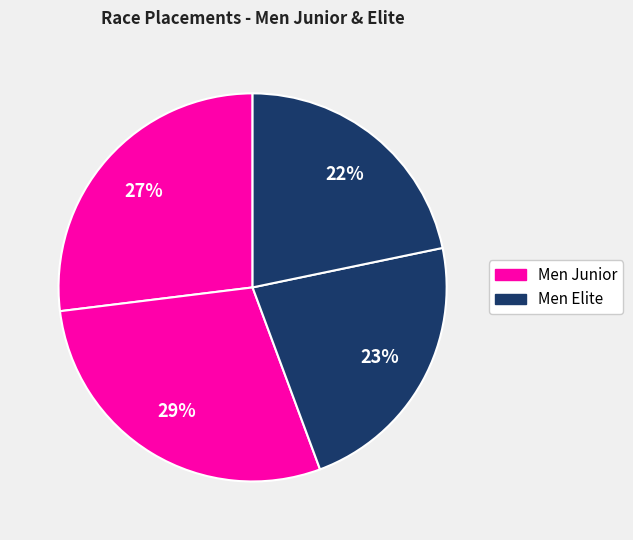

To the nearest percent, what is the difference between the largest and smallest slice percentages?

7%